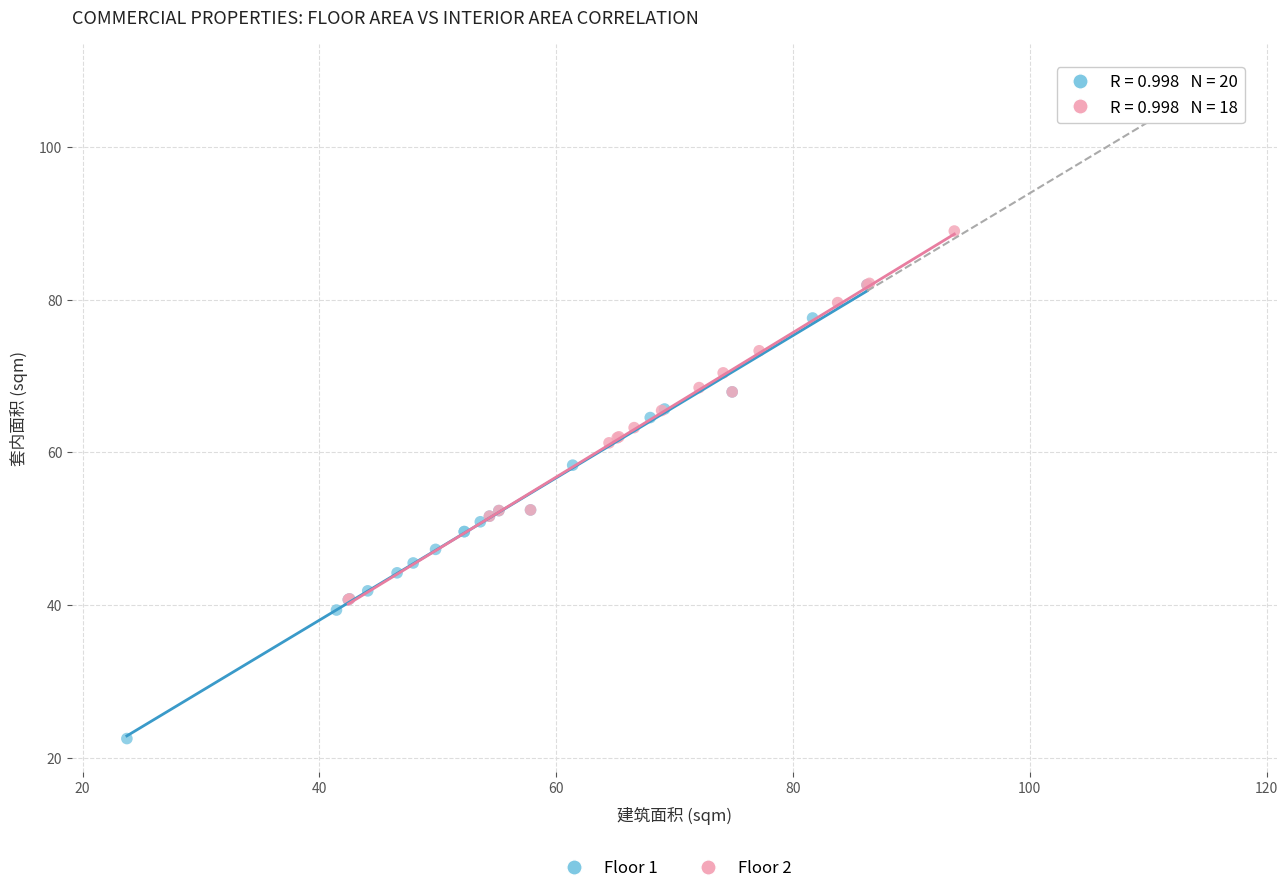

Which series has the widest spread of Y values?

Floor 1